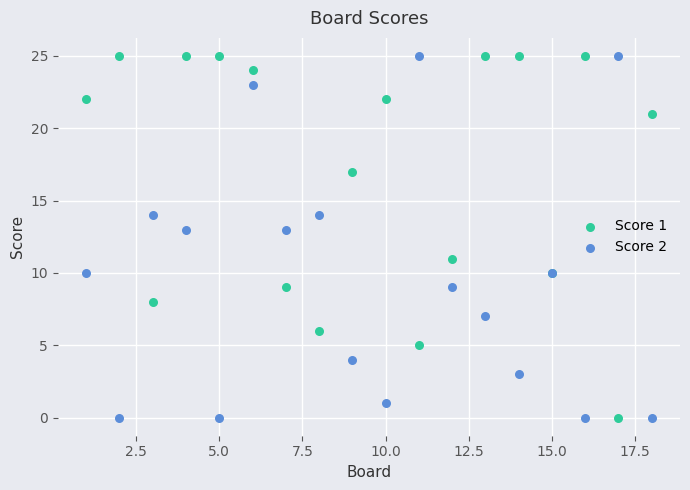

What is the X range (max minus min) for the scatter plot?

17